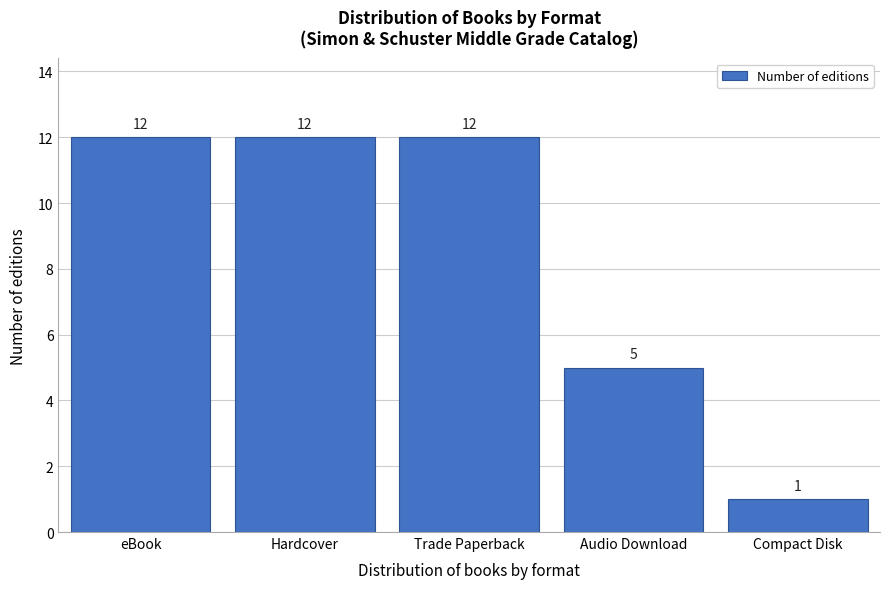

Reading left to right, list all the values displayed in this chart.

12	12	12	5	1